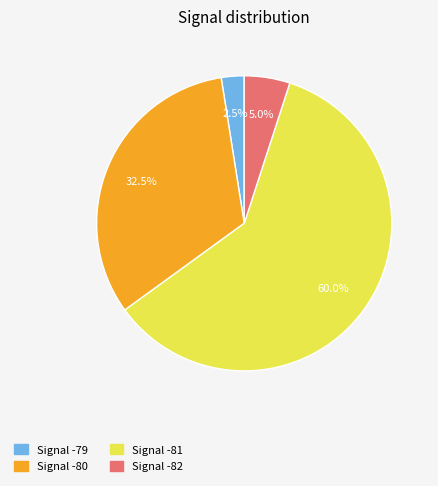

What is the ratio of the value at Signal -82 to the value at Signal -79?

2.0